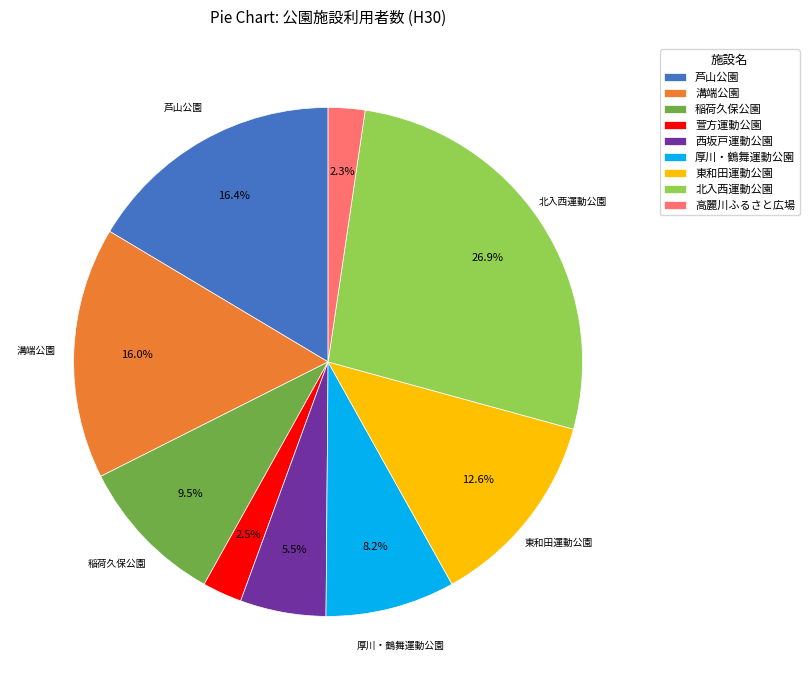

To the nearest percent, what is the difference between the largest and smallest slice percentages?

25%